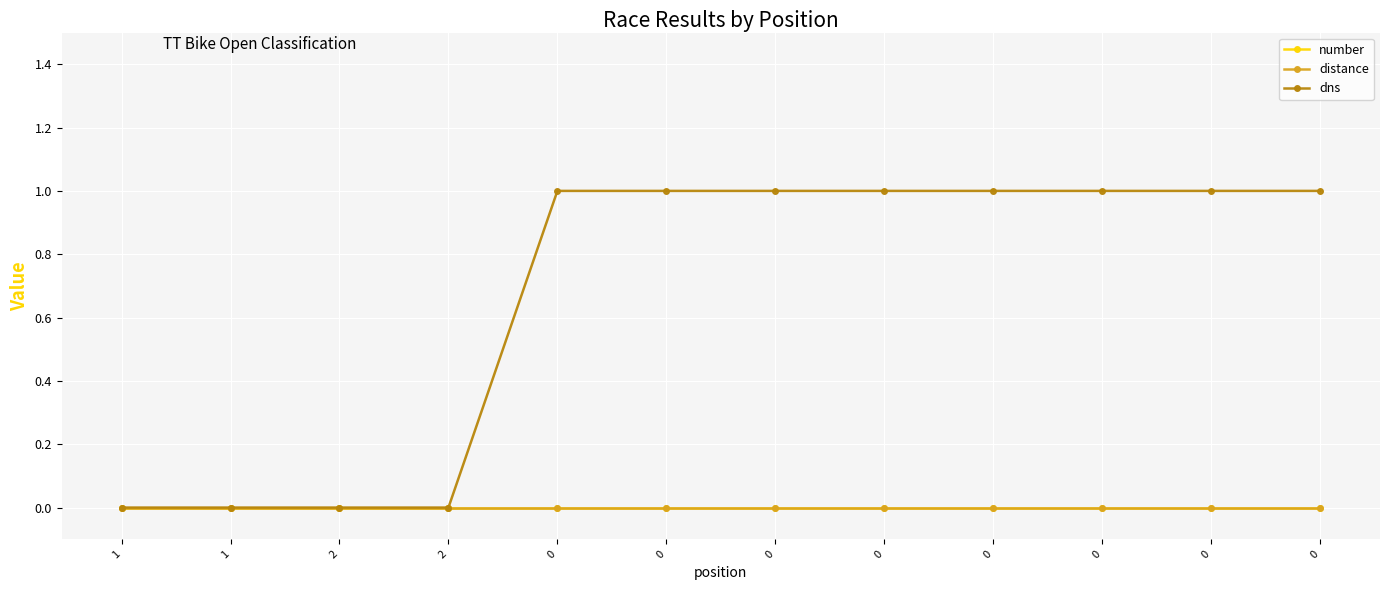

List the labels in order of dns value, largest first.

0, 0, 0, 0, 0, 0, 0, 0, 1, 1, 2, 2